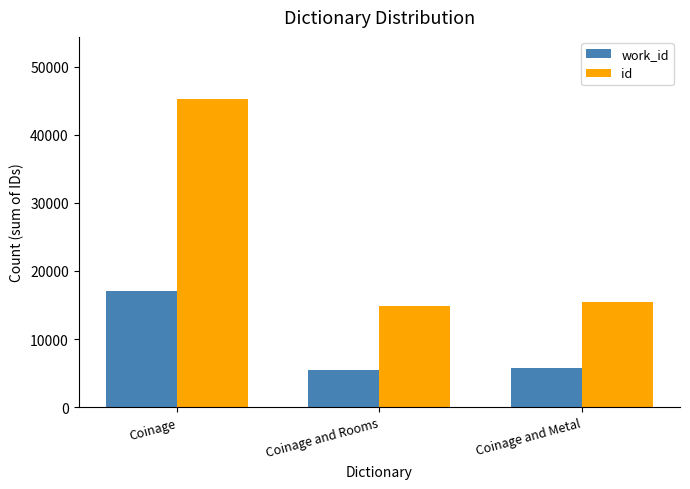

Reading left to right, list all the values displayed in this chart.

work_id: 16986	5532	5791
id: 45292	14799	15447